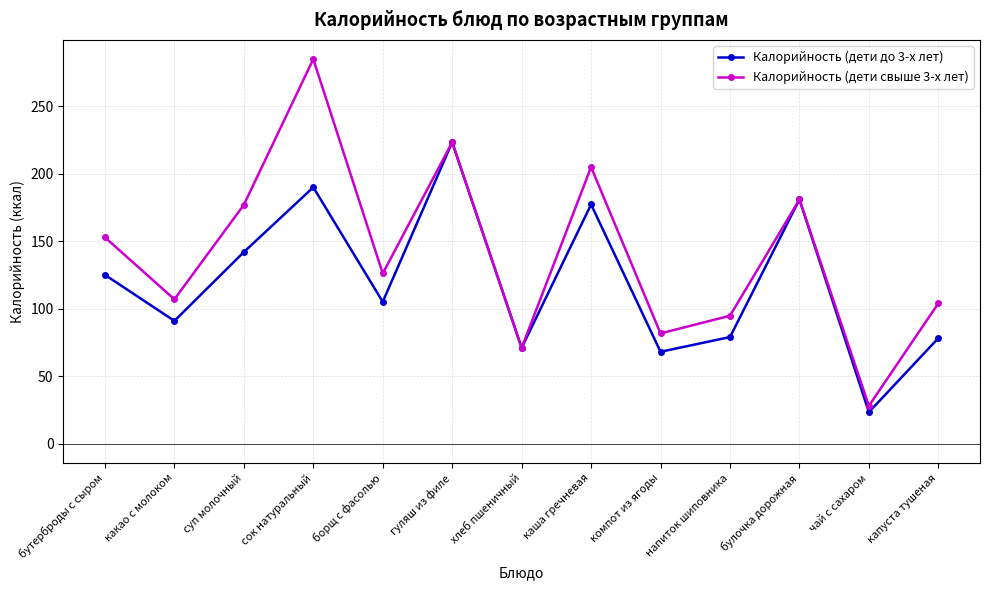

What are all the series names shown in the legend?

Калорийность (дети до 3-х лет), Калорийность (дети свыше 3-х лет)